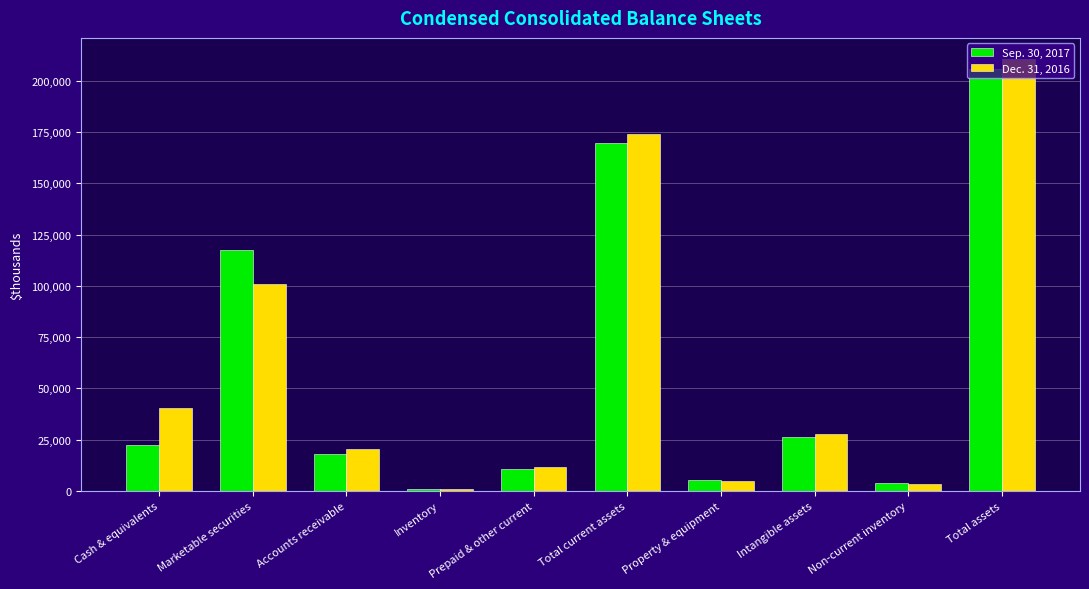

Rank the series by their average value, from highest to lowest.

Dec. 31, 2016, Sep. 30, 2017